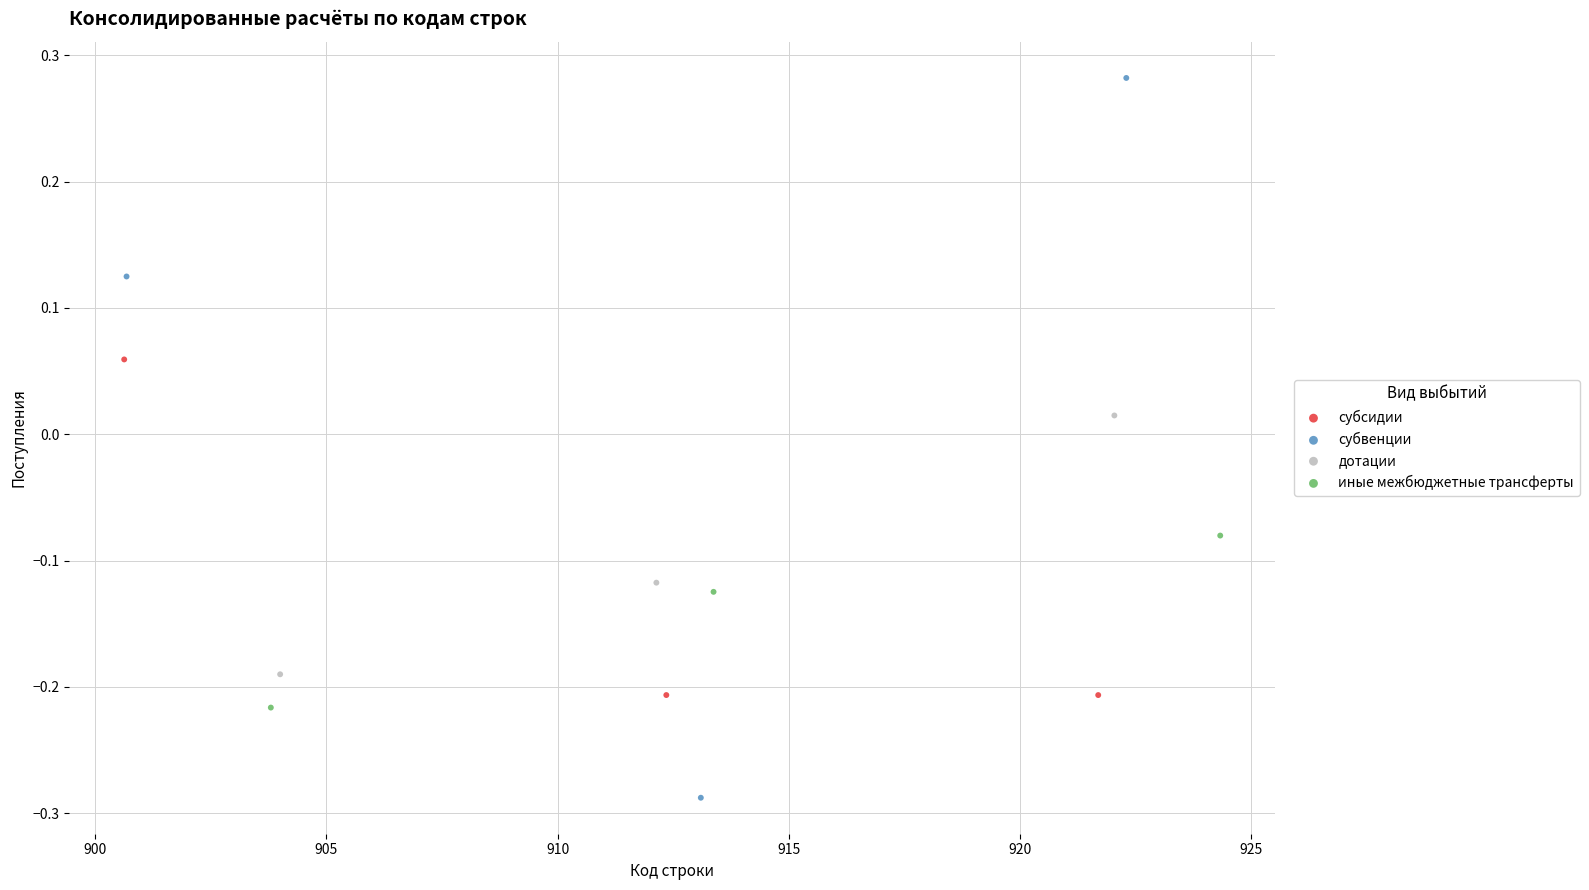

Which series contains the highest Y value?

субвенции